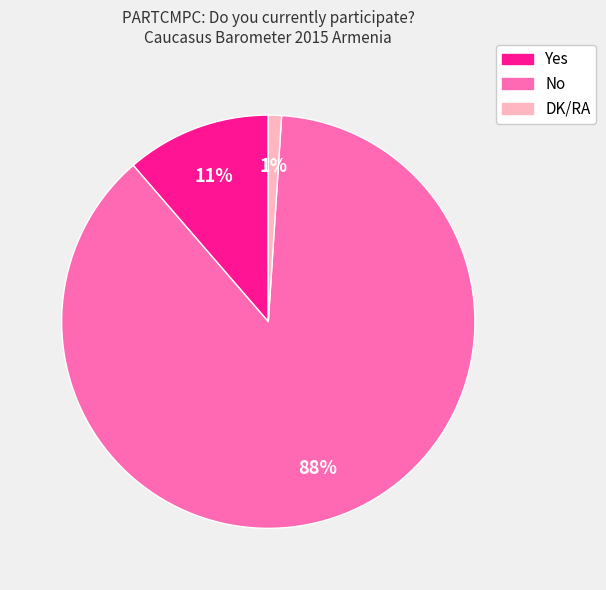

To the nearest percent, what portion does DK/RA represent?

1%